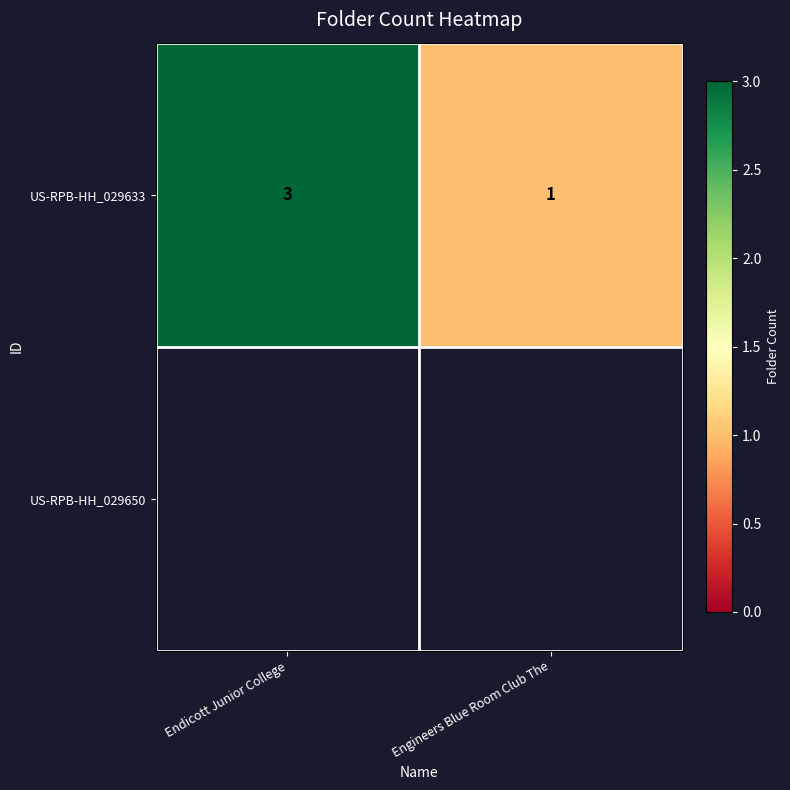

What is the difference between the values at Endicott Junior College and Engineers Blue Room Club The?

2